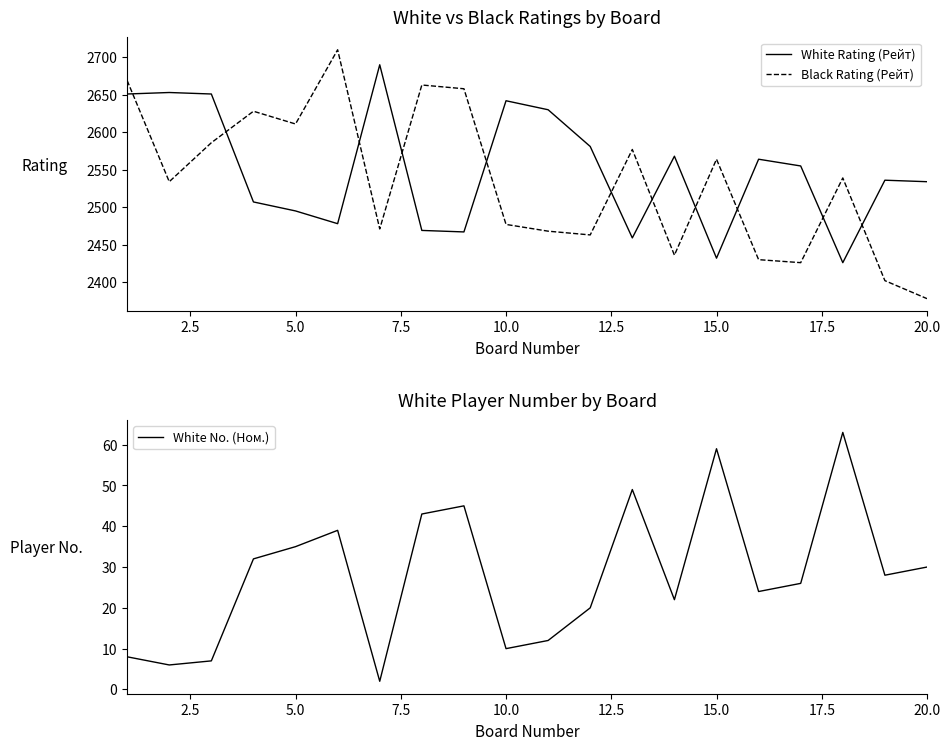

Is it true that White Rating (Рейт) equals 2642 at 10.0?

True